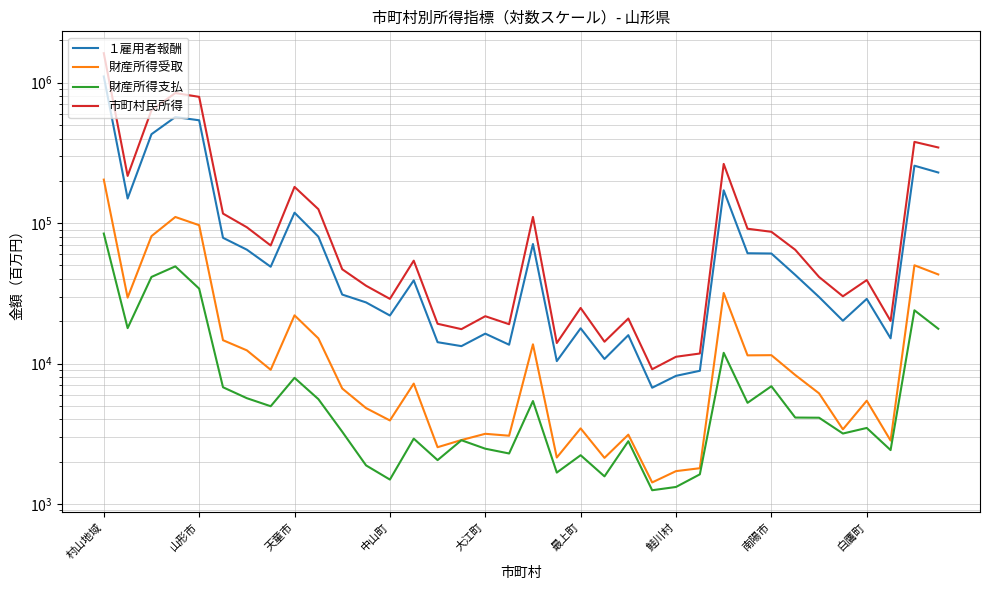

True or false: 財産所得支払 and 財産所得受取 cross at least once.

False